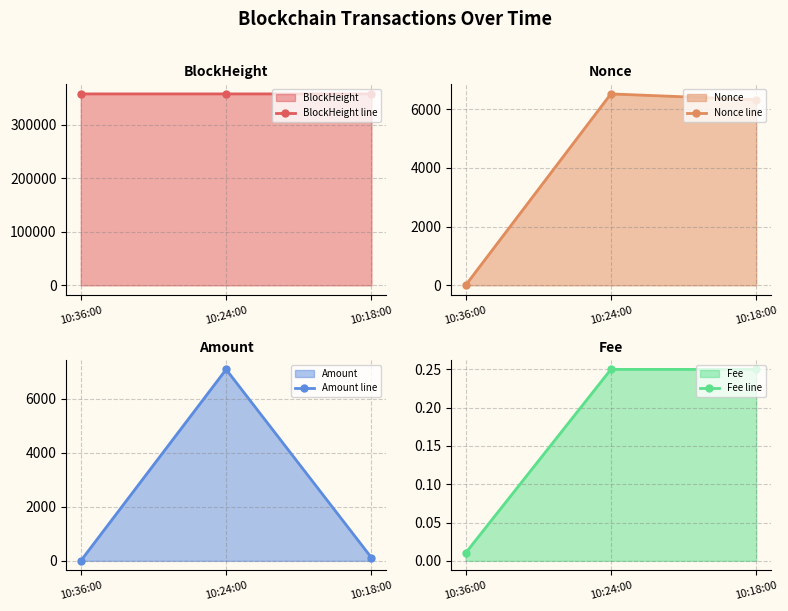

Which series has the largest total across all categories?

BlockHeight line